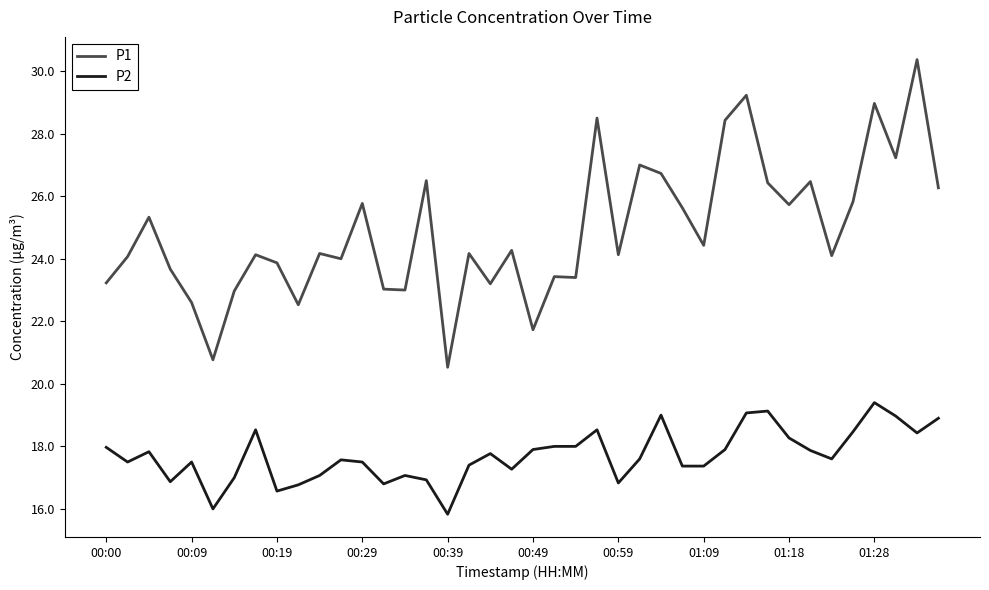

Is this an area chart (filled region under the line)?

No